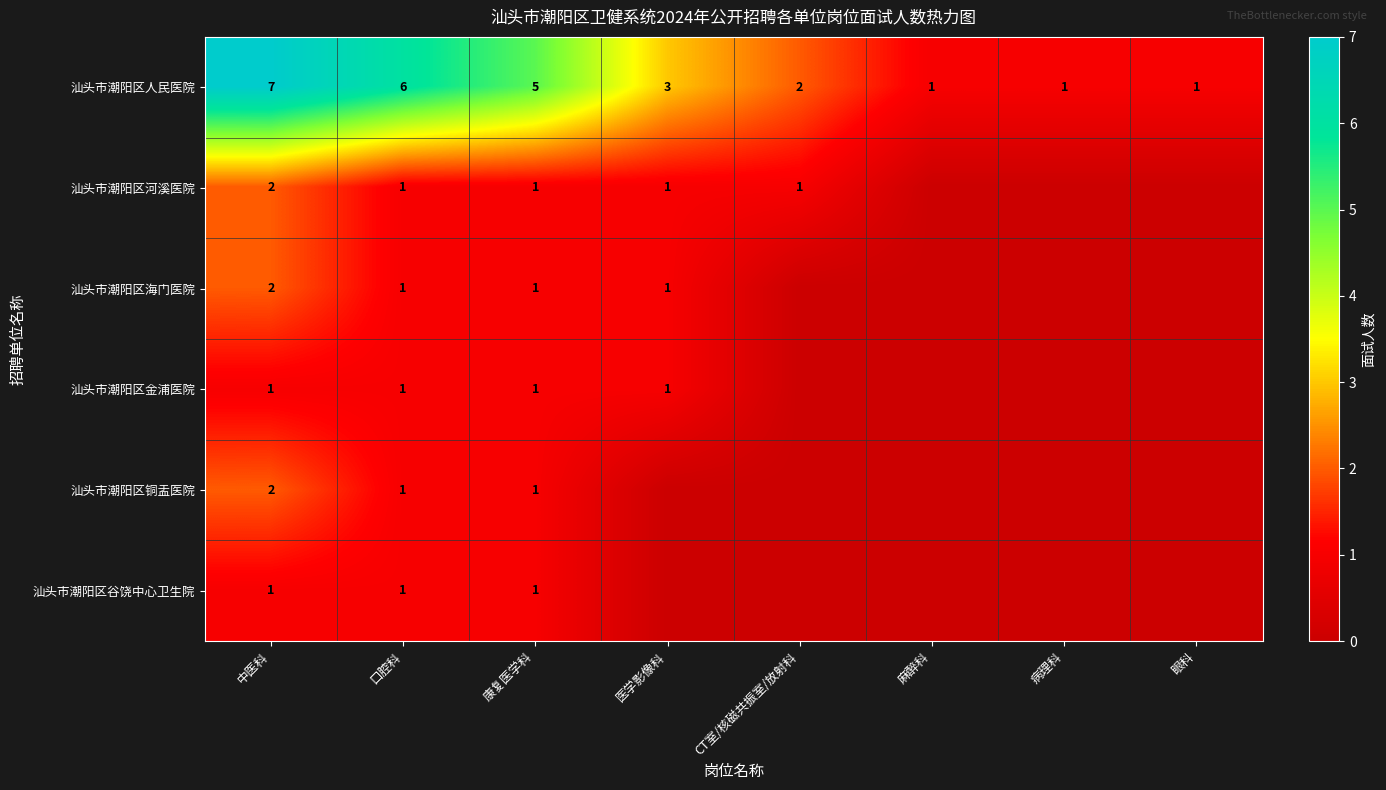

At which category is the sum across all series the highest?

中医科